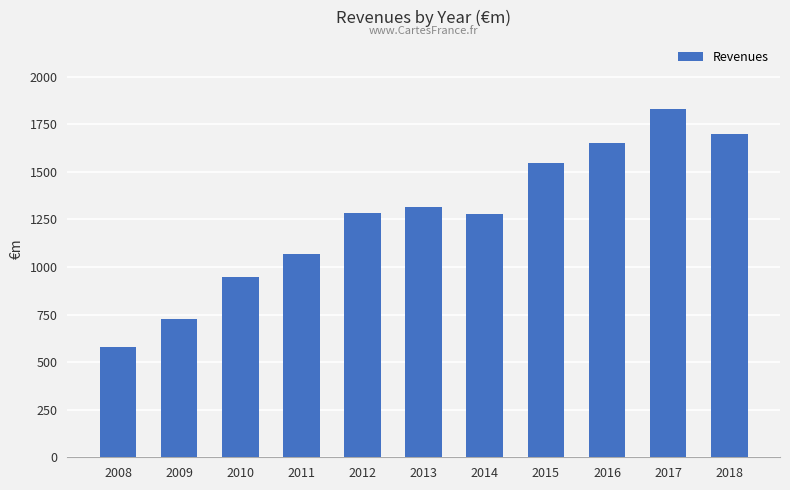

What is the change in value from 2012 to 2018?

+411.5